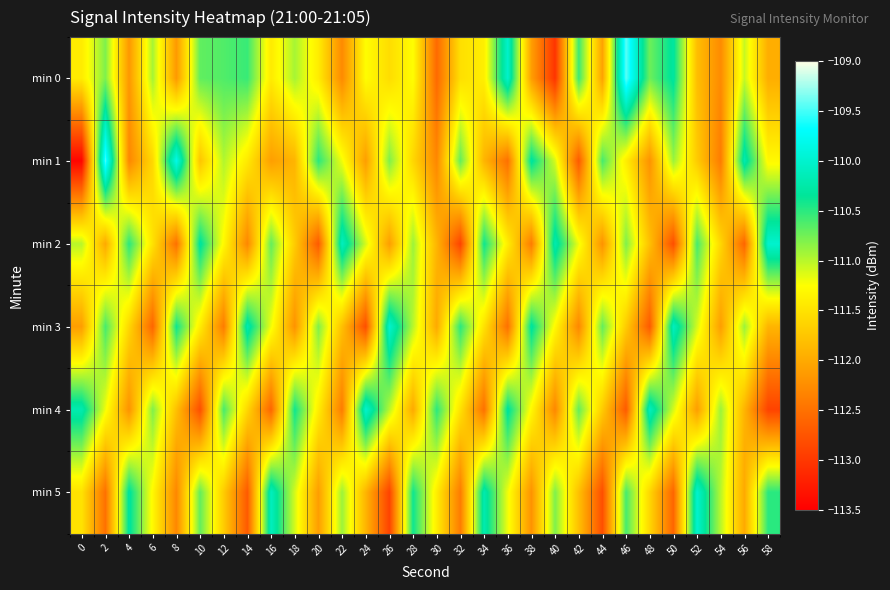

Rank the series by their maximum value, from highest to lowest.

min 0, min 1, min 2, min 3, min 4, min 5